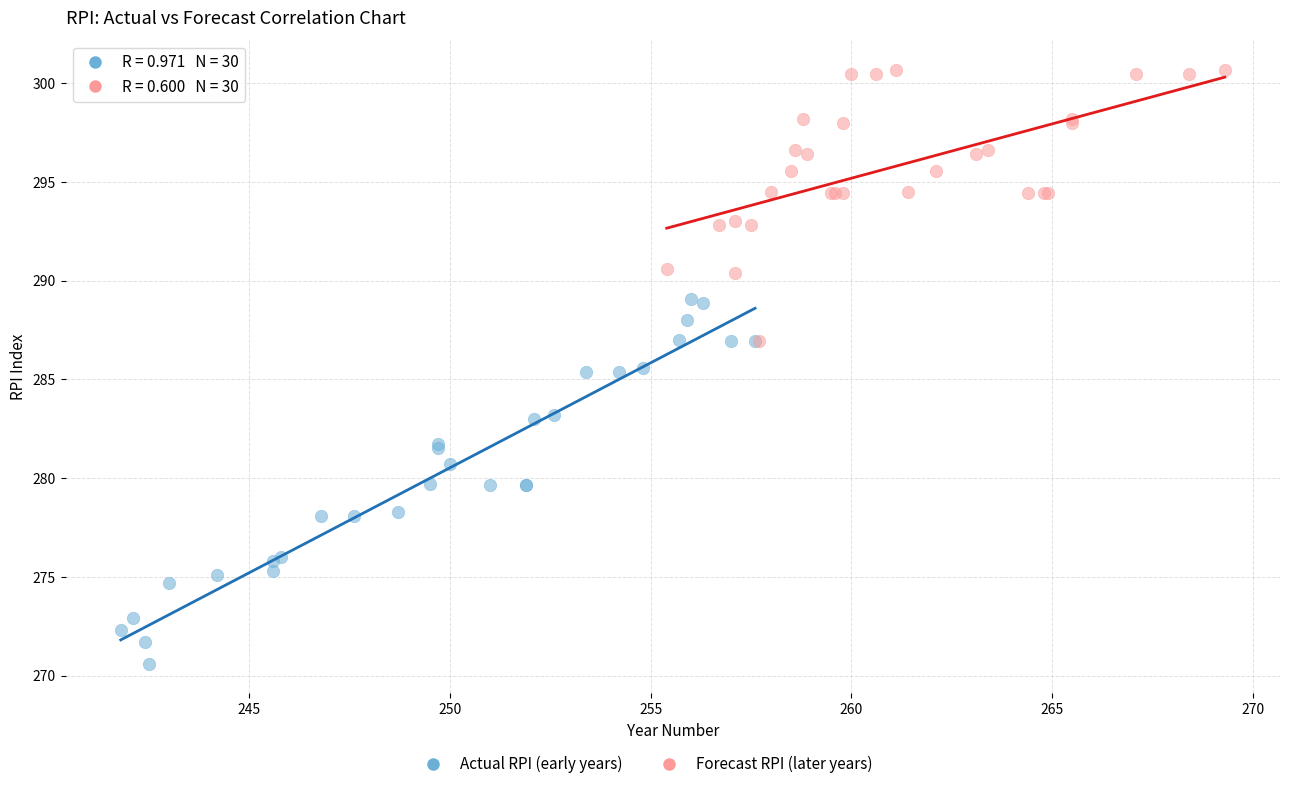

Which series reaches the maximum Y coordinate?

Forecast RPI (later years)